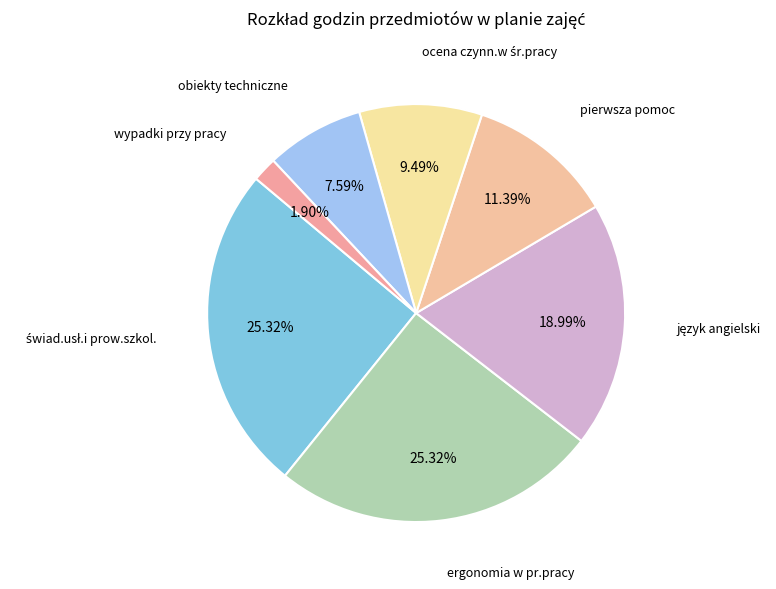

How many segments does this pie chart have?

7